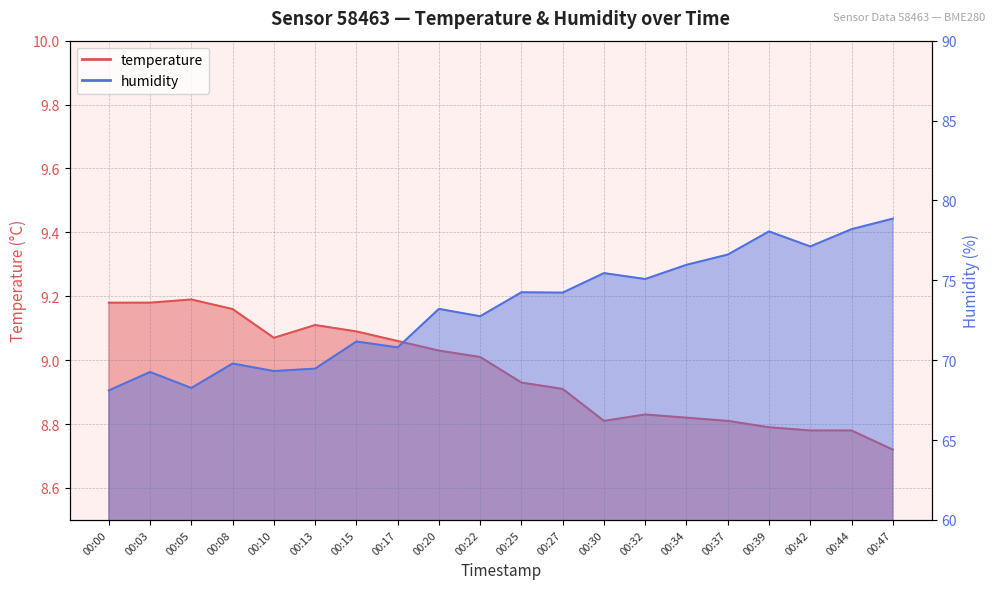

Which series has the largest total across all categories?

humidity